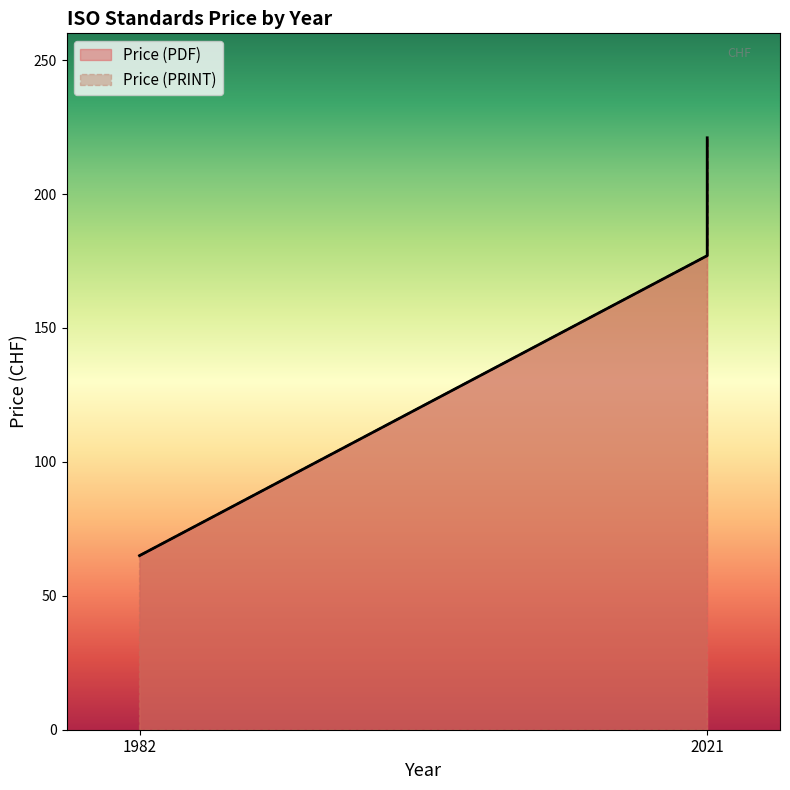

True or false: Price (PDF) and Price (PRINT) intersect in this chart.

False